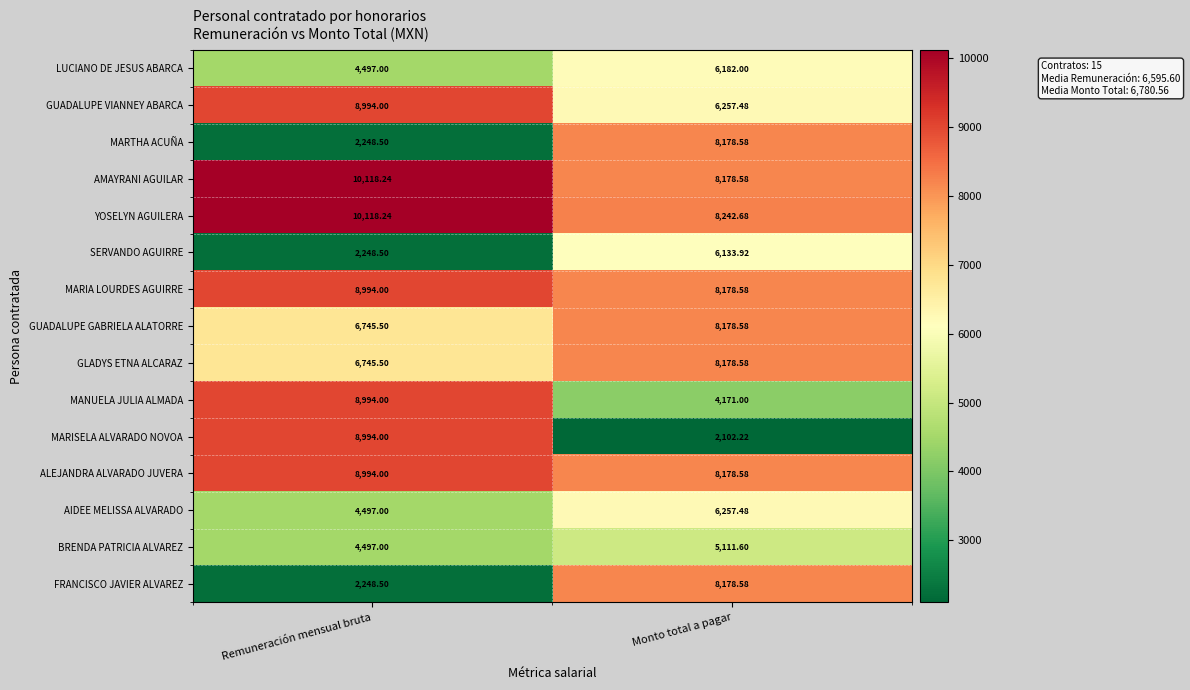

Which series changed the most between Remuneración mensual bruta and Monto total a pagar?

MARISELA ALVARADO NOVOA